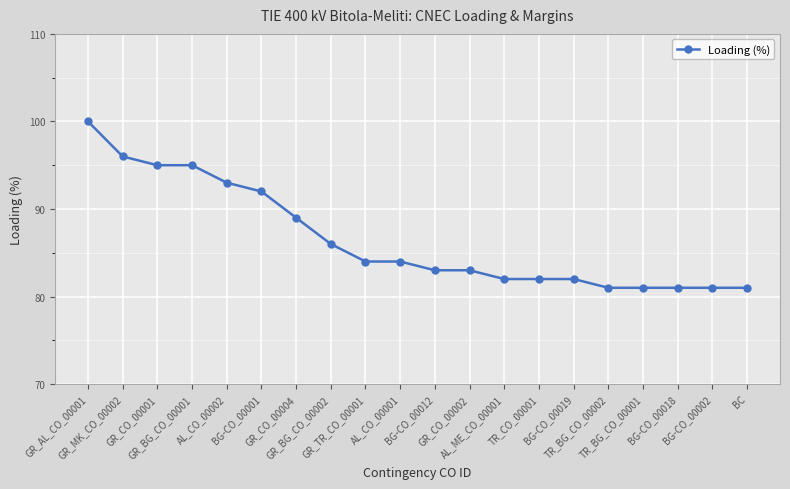

What is the greatest value displayed?

100